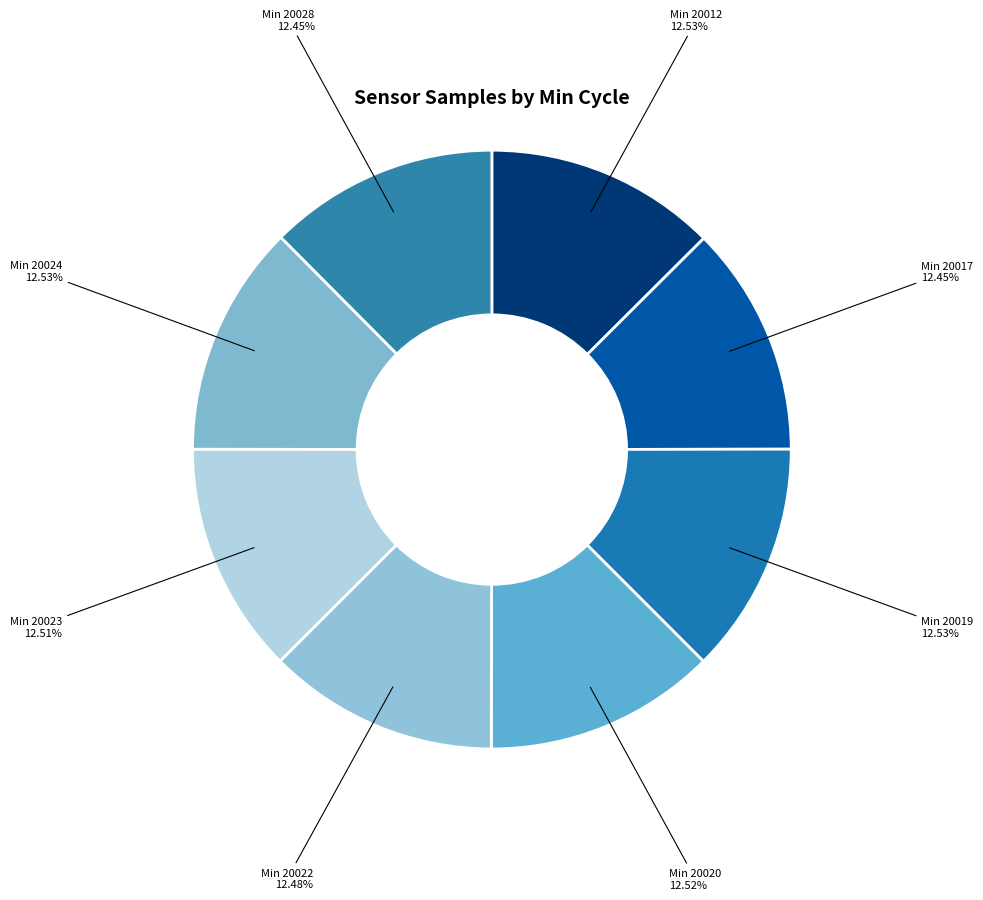

How many slices are in this pie chart?

8